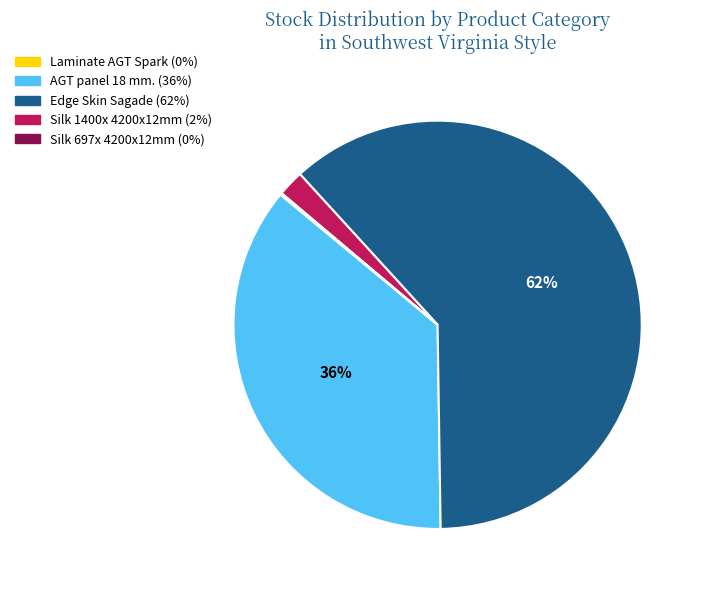

To the nearest percent, what is the difference between the largest and smallest slice percentages?

62%